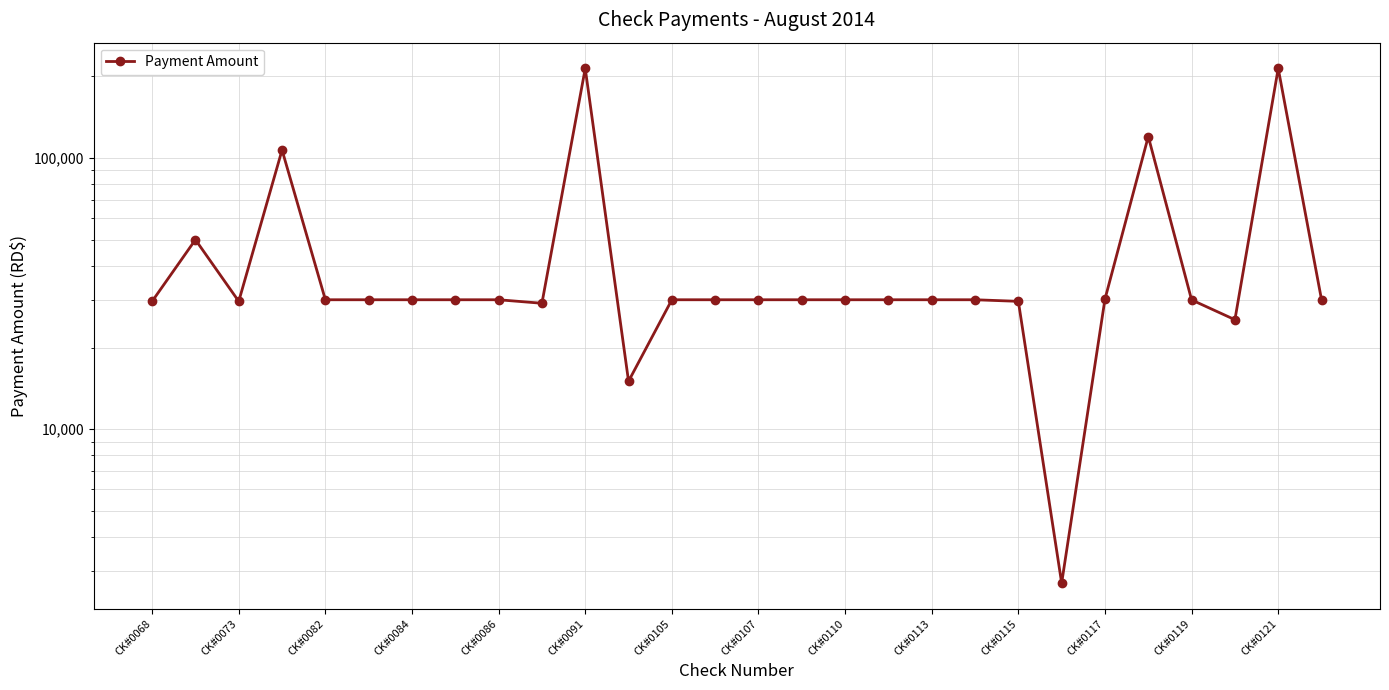

What is the change in value from CK#0086 to 21?

-27295.0